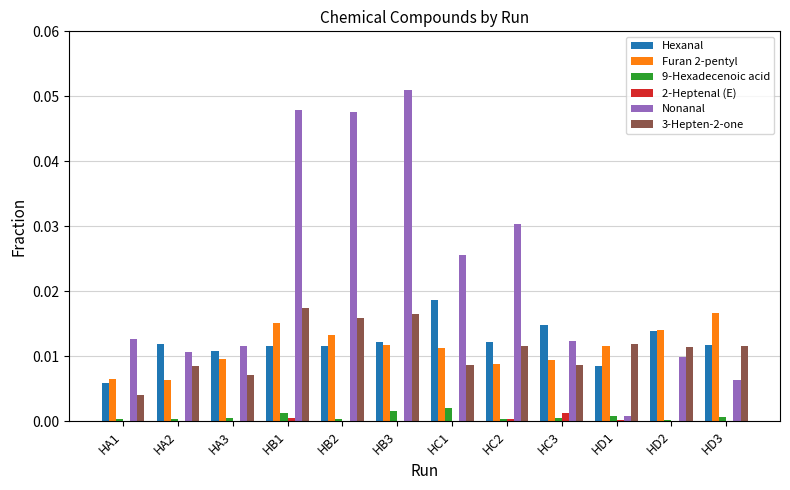

Which series has the largest total across all categories?

Nonanal